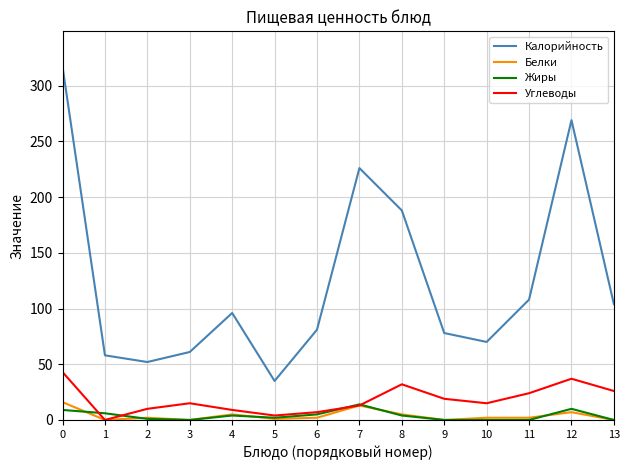

Where is the first local maximum for Калорийность?

4